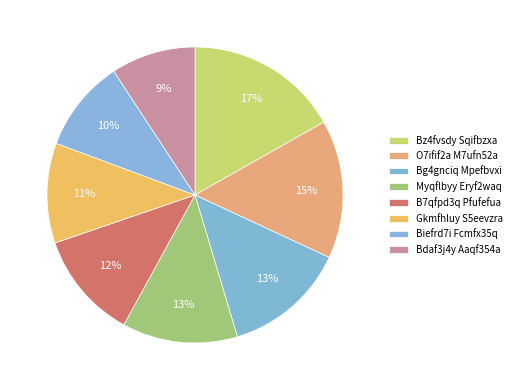

To the nearest percent, what is the difference between the Biefrd7i Fcmfx35q and Bg4gnciq Mpefbvxi slice percentages?

3%